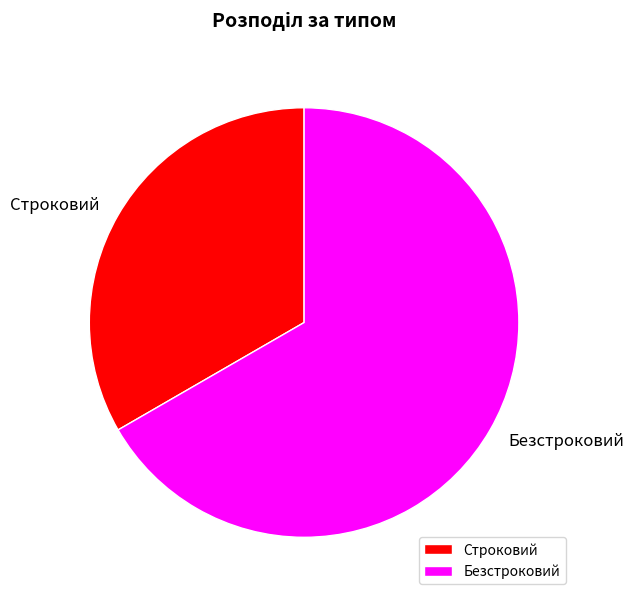

Rank the categories by value from lowest to highest.

Строковий, Безстроковий